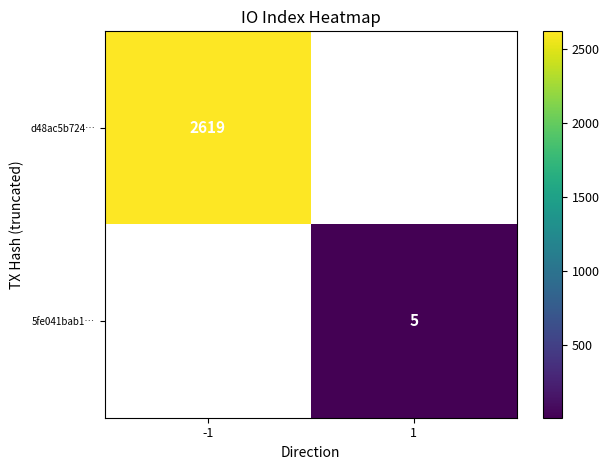

Which label corresponds to the largest value in the chart?

-1